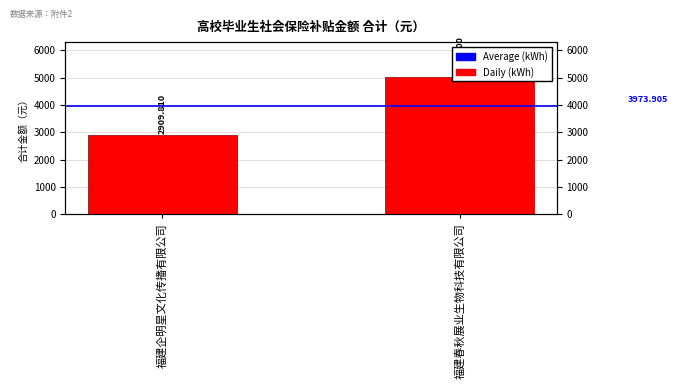

What position from the left is 福建春秋展业生物科技有限公司?

2